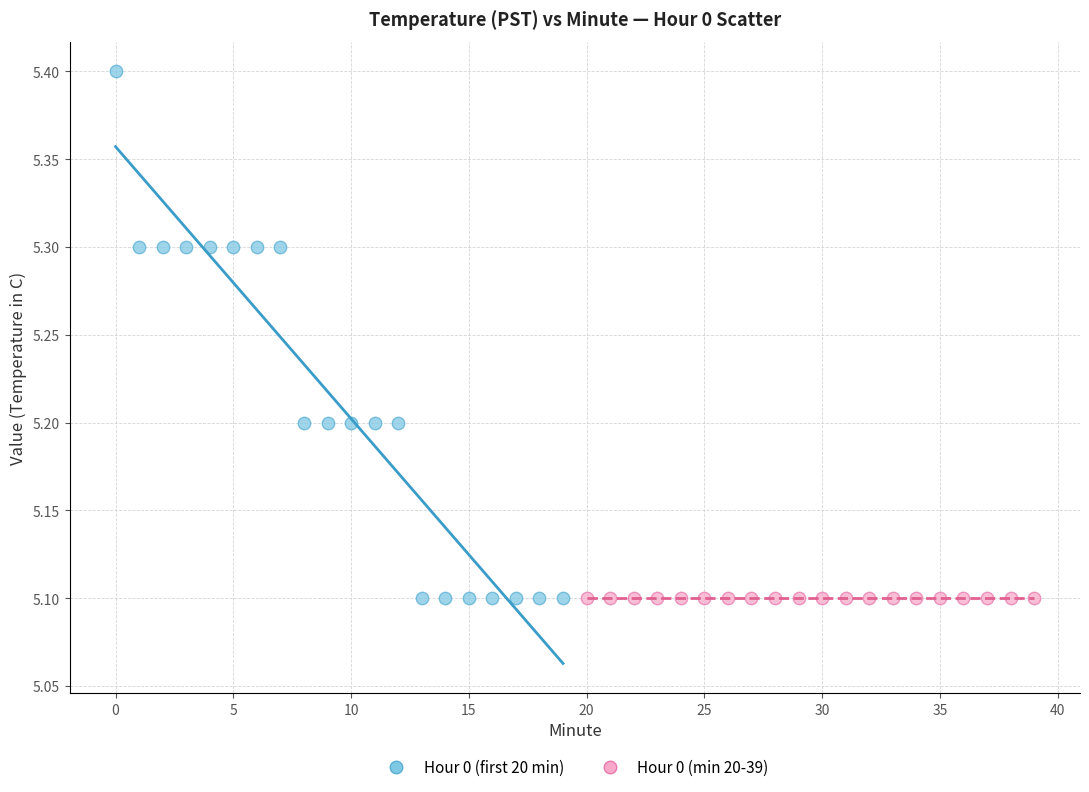

Which series reaches the maximum Y coordinate?

Hour 0 (first 20 min)